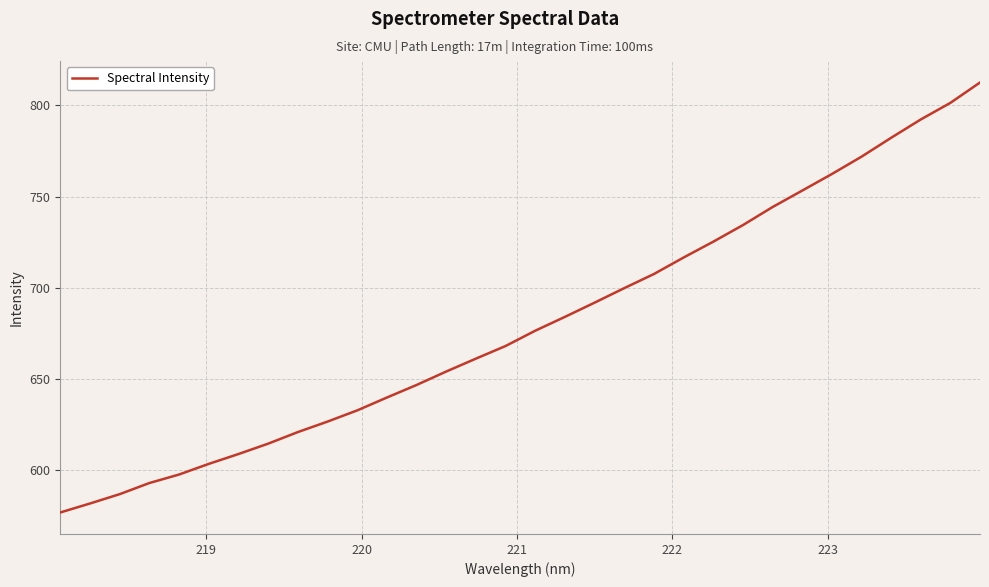

What is the greatest value displayed?

812.6